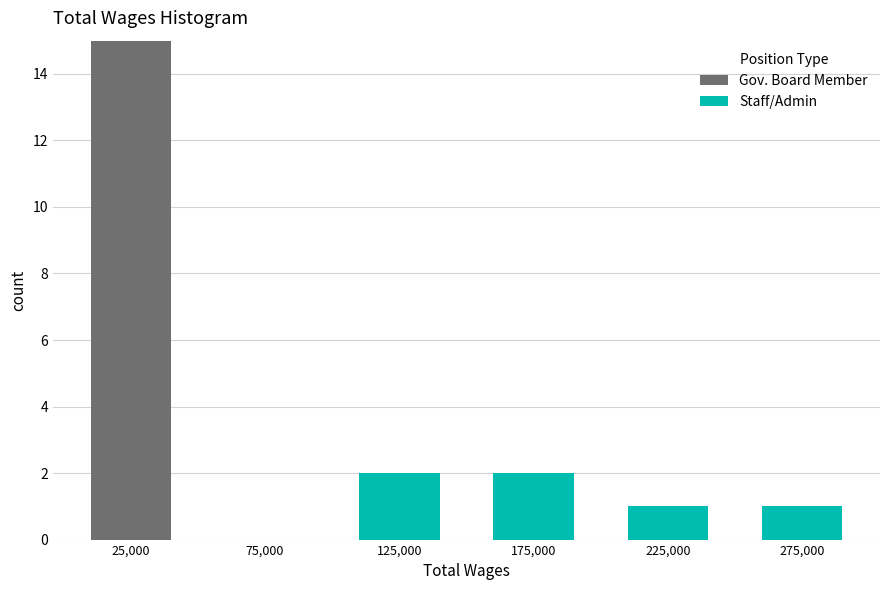

Which range on the x-axis has the tallest stacked bar (by total height)?

0 to 50000